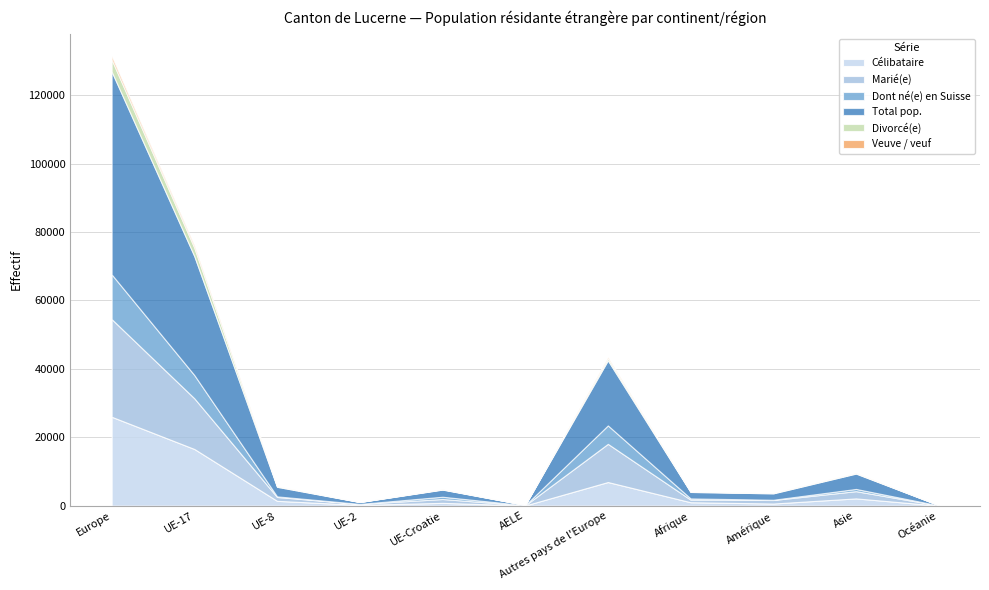

At how many categories does at least one series exceed 51237?

1